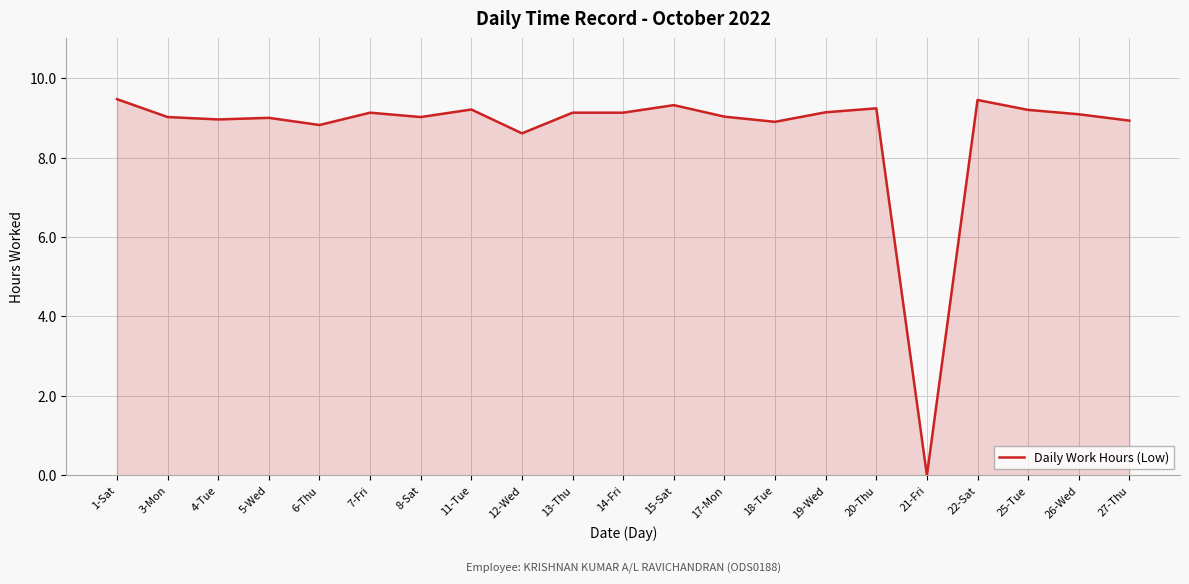

True or false: the data shows 9.1 at 7-Fri.

True